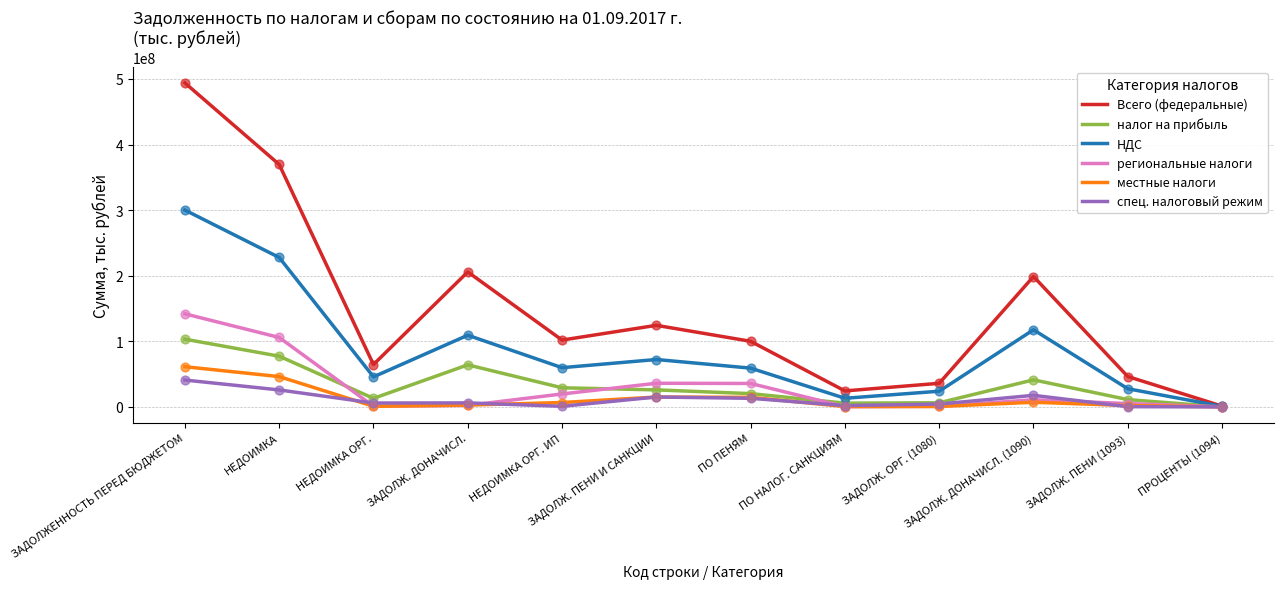

Between НЕДОИМКА ОРГ. and ЗАДОЛЖ. ПЕНИ И САНКЦИИ, which series saw the biggest shift?

Всего (федеральные)